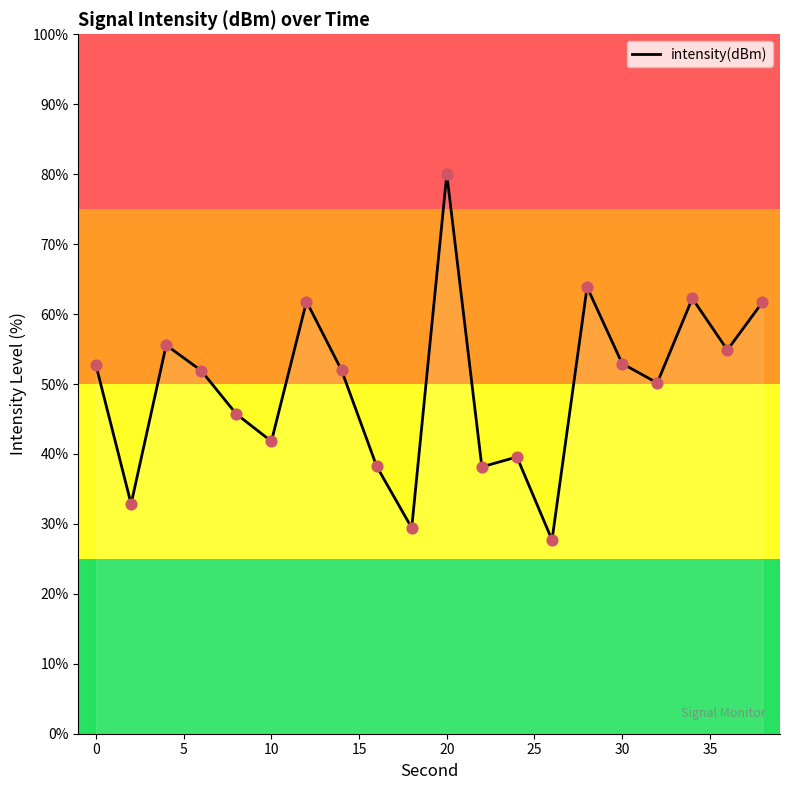

What is the minimum value shown in the chart?

27.7